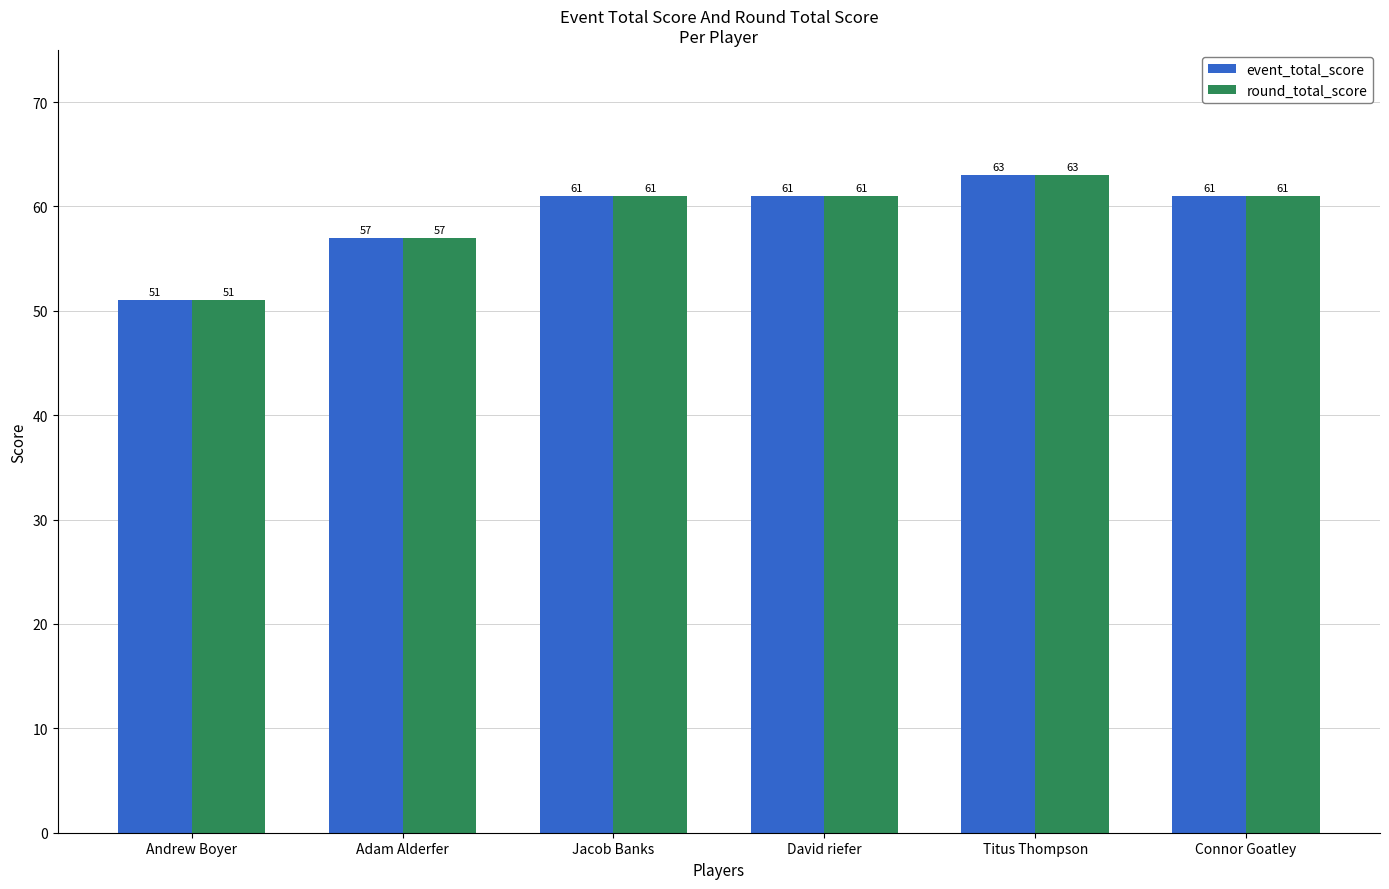

Is the value of event_total_score at Titus Thompson greater than the value of round_total_score at David riefer?

Yes